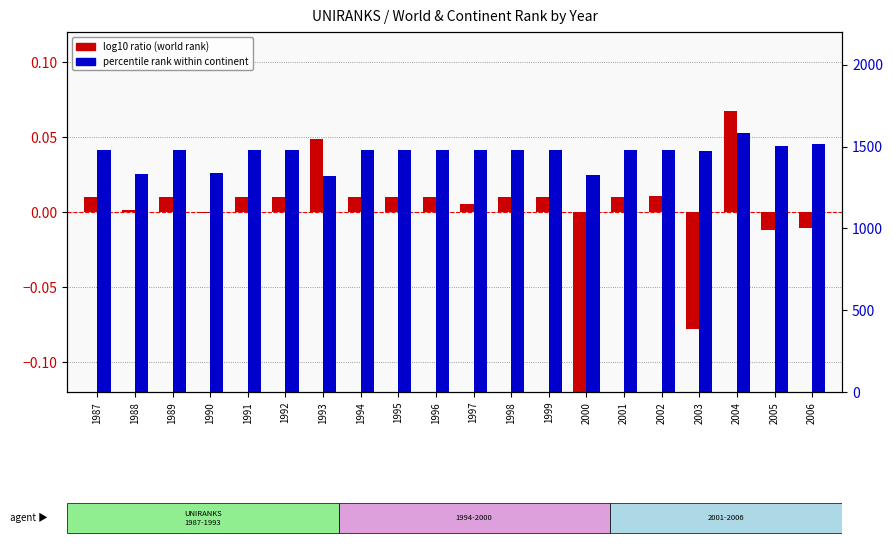

List the labels in order of percentile rank (continent) value, largest first.

2004, 2006, 2005, 2002, 1987, 1989, 1991, 1992, 1994, 1995, 1996, 1998, 1999, 2001, 1997, 2003, 1990, 1988, 2000, 1993